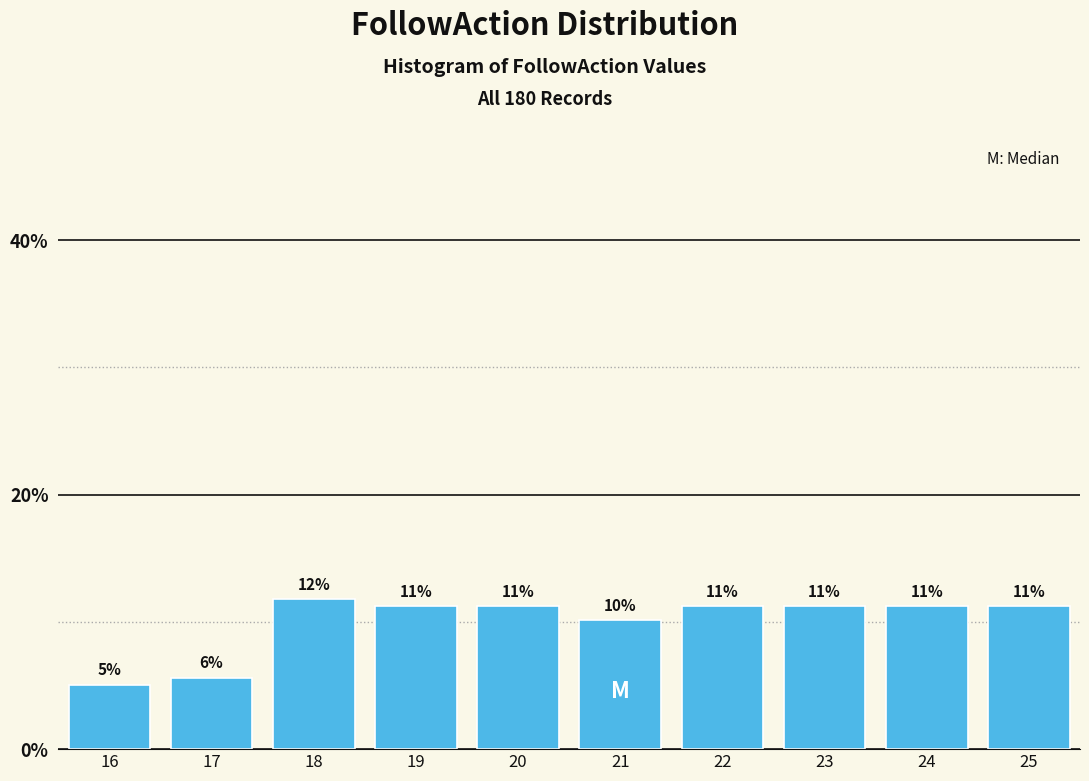

Are the bars horizontal?

No